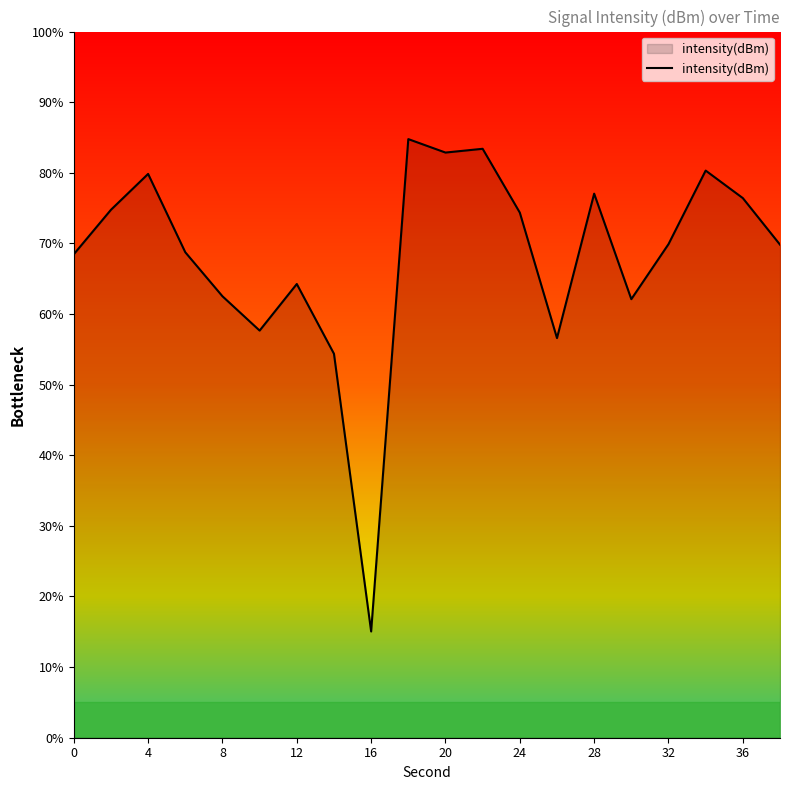

What is the difference between the second highest and minimum values?

68.4